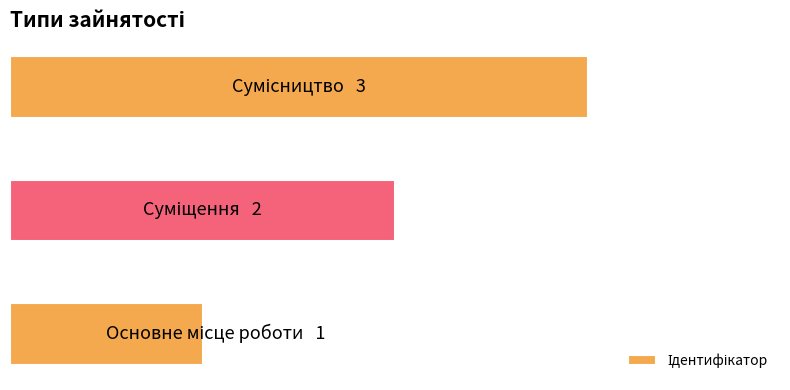

How many distinct data groups are displayed?

1